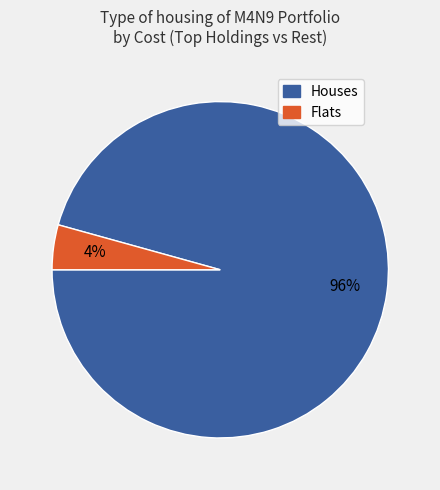

To the nearest percent, what is the average slice percentage?

50%